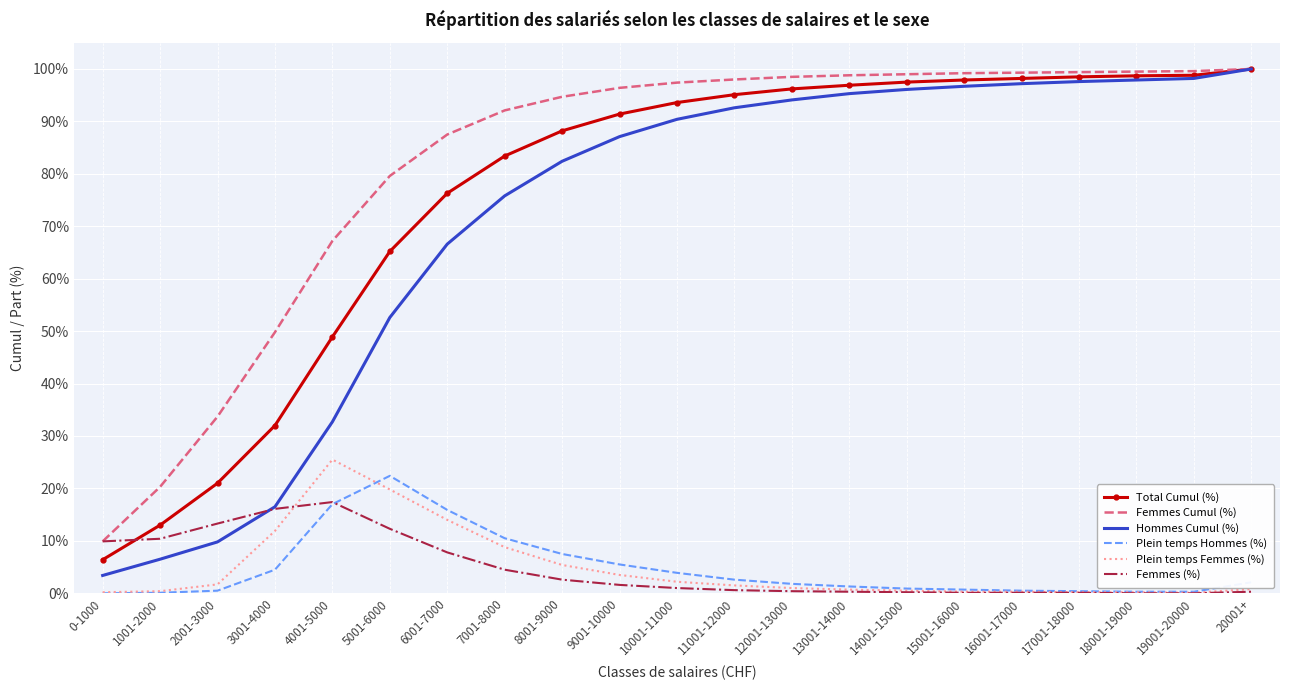

True or false: Femmes Cumul (%) and Plein temps Hommes (%) cross at least once.

False